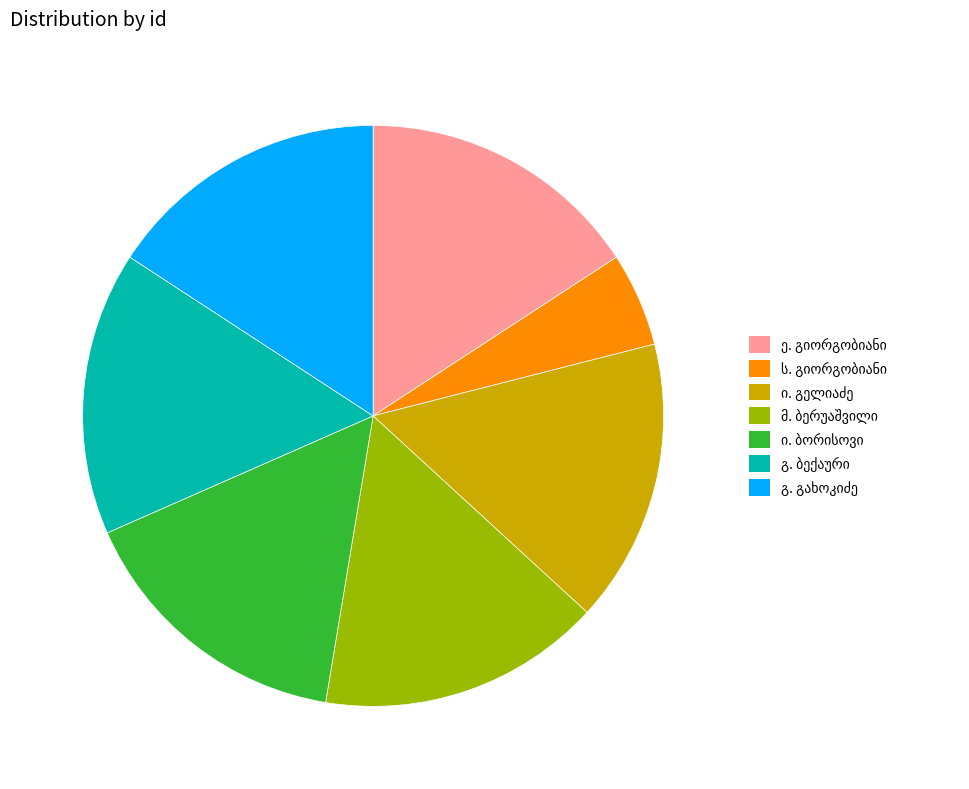

Is there a majority slice in this chart?

No